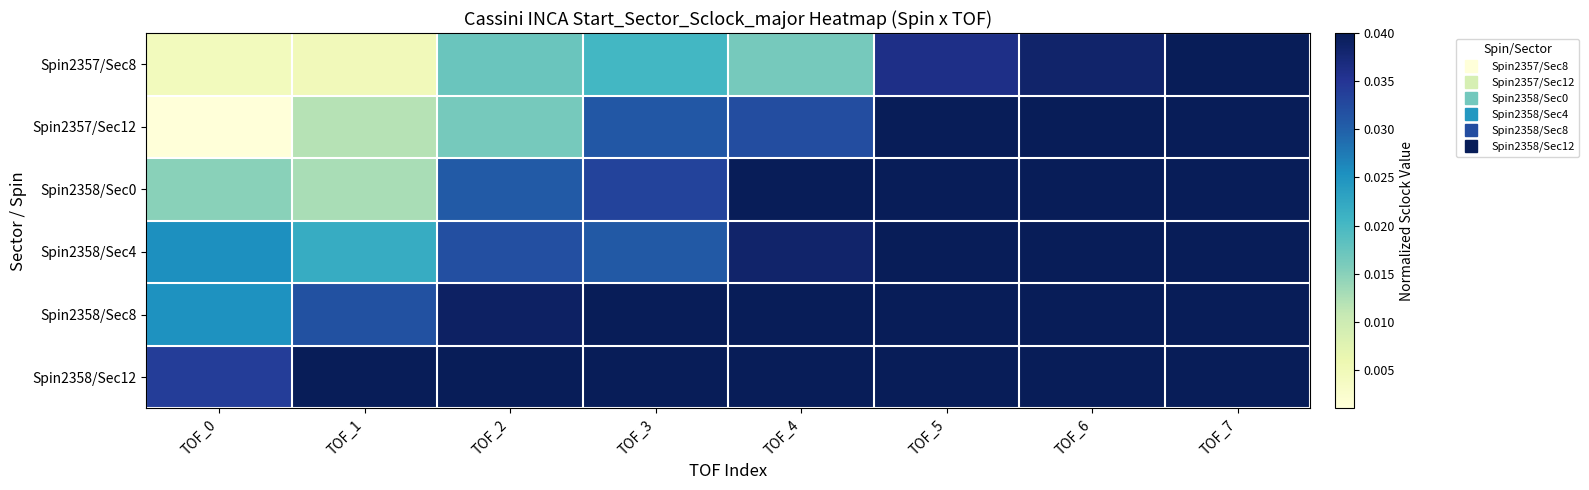

Which series has the largest total across all categories?

Spin2358/Sec12